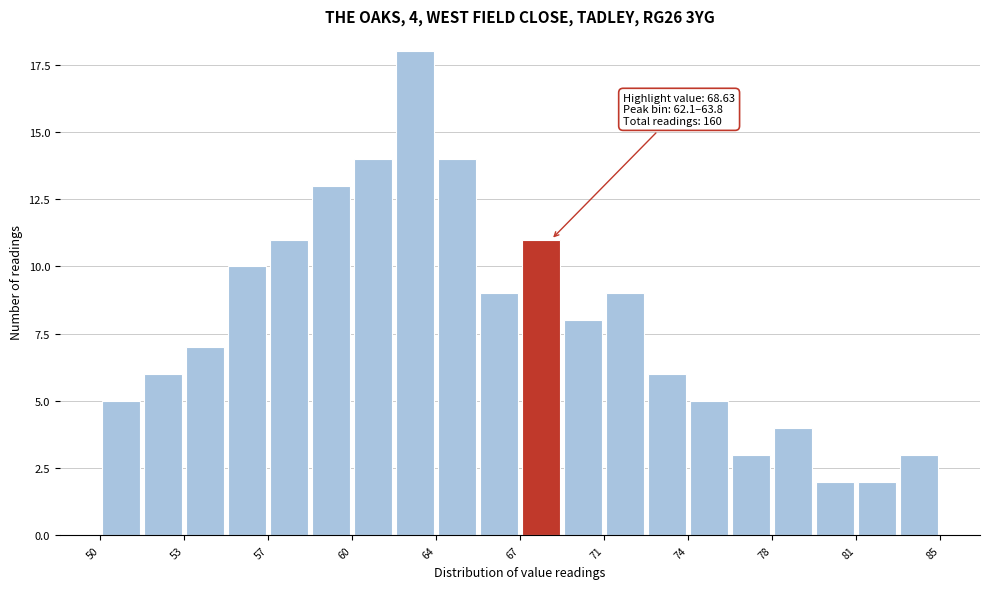

Around what value on the x-axis is the tallest bar? Give the approximate position of its centre, as read against the axis.

63.0